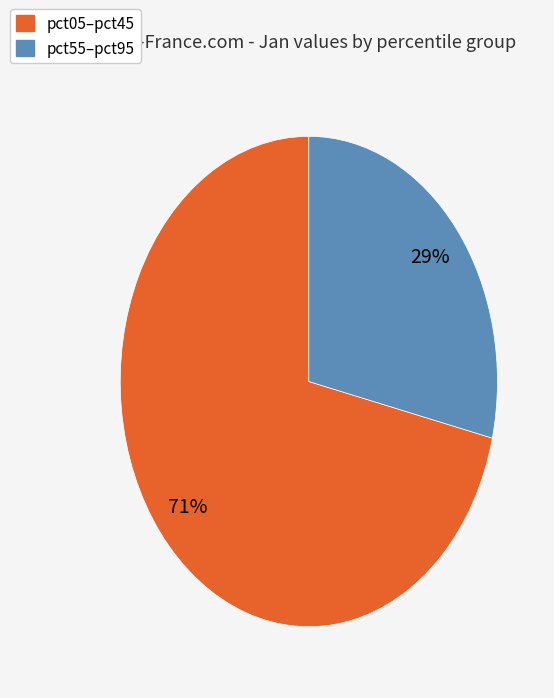

Is there any slice that represents more than half of the pie?

Yes